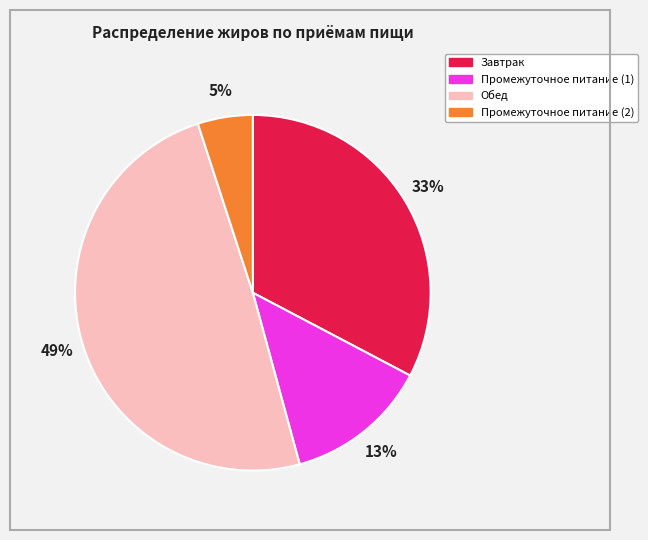

What is the ratio of the value at Обед to the value at Промежуточное питание (1)?

3.8